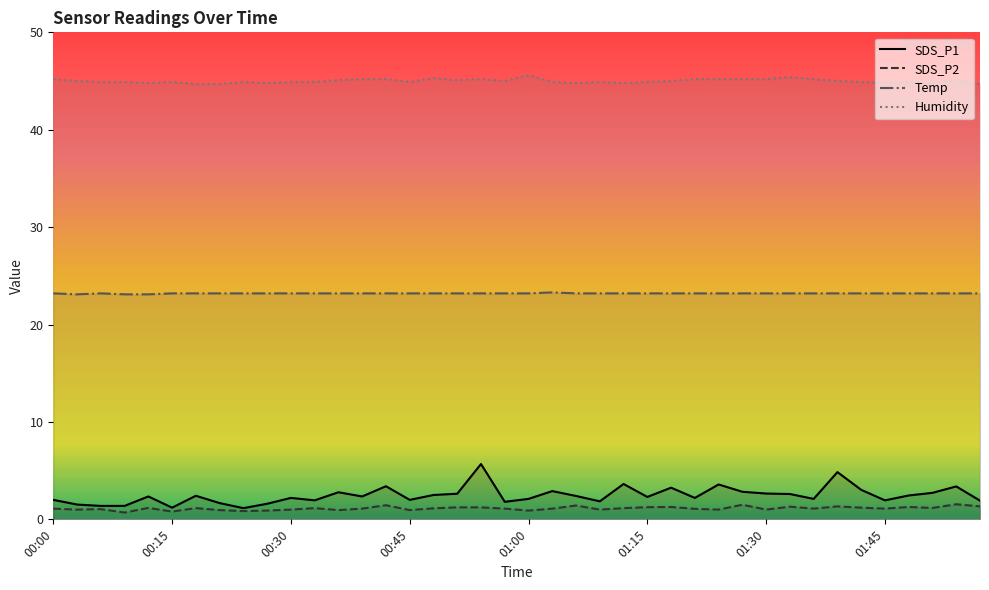

What is the label of the 5th point from the right?

01:45